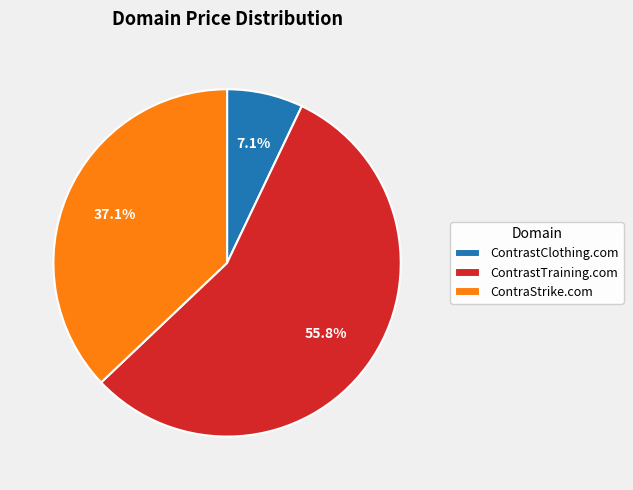

What is the total percentage of ContrastTraining.com and ContraStrike.com?

92.9%